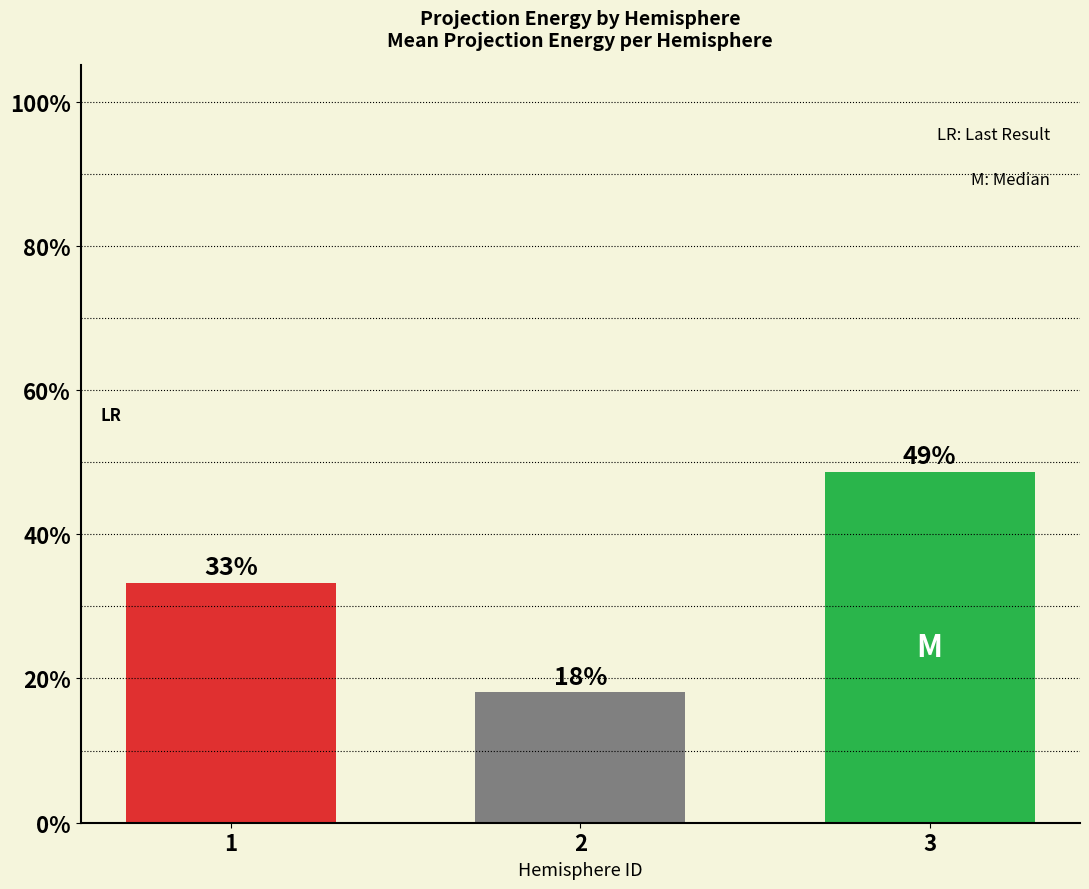

What is the difference between the values at 1 and 2?

15.2